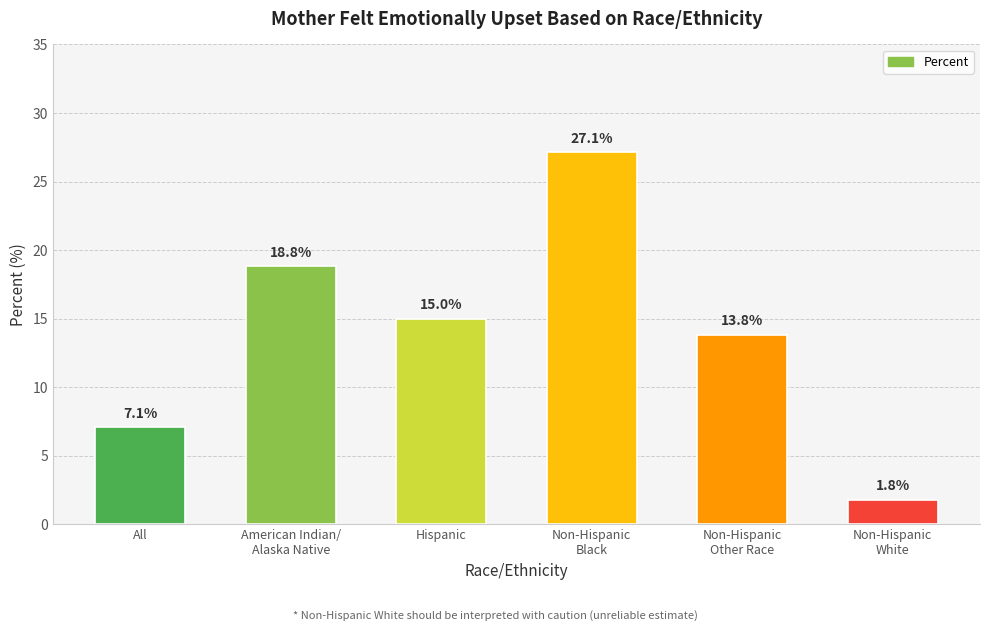

Which label corresponds to the smallest value in the chart?

Non-Hispanic
White